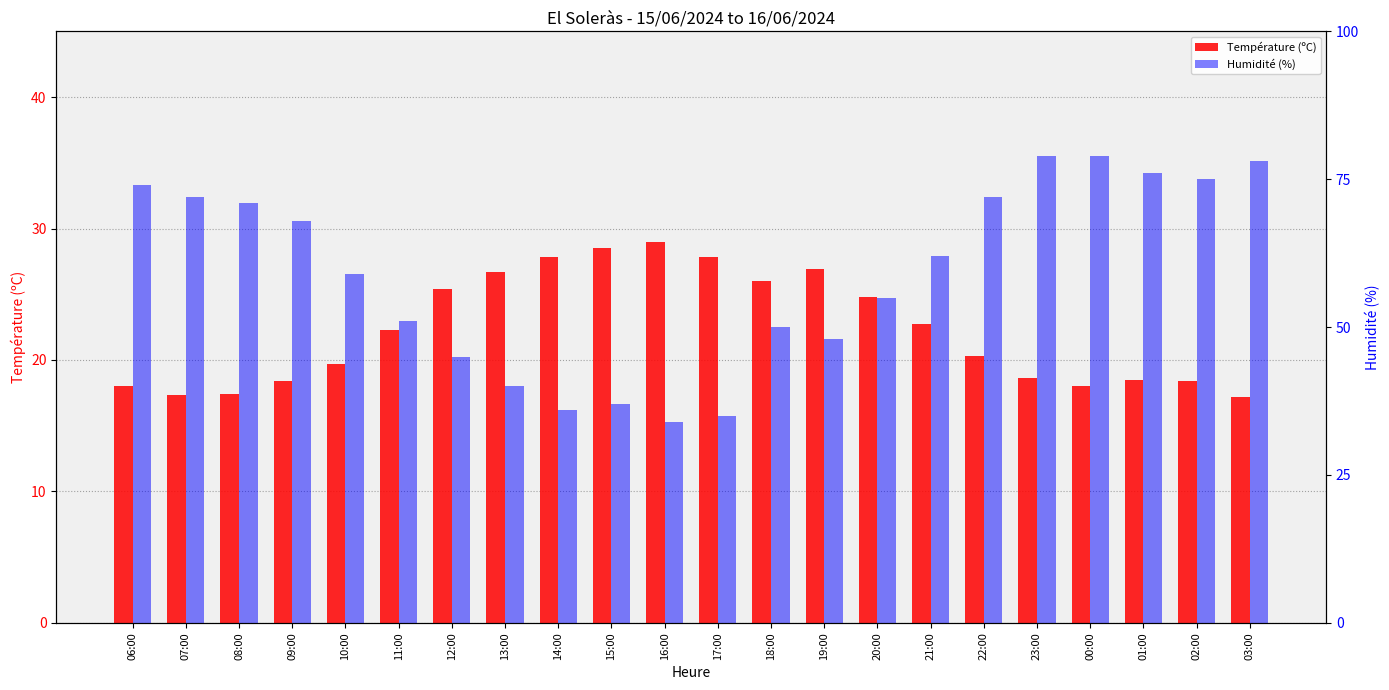

Which series has the widest spread of values?

Humidité (%)